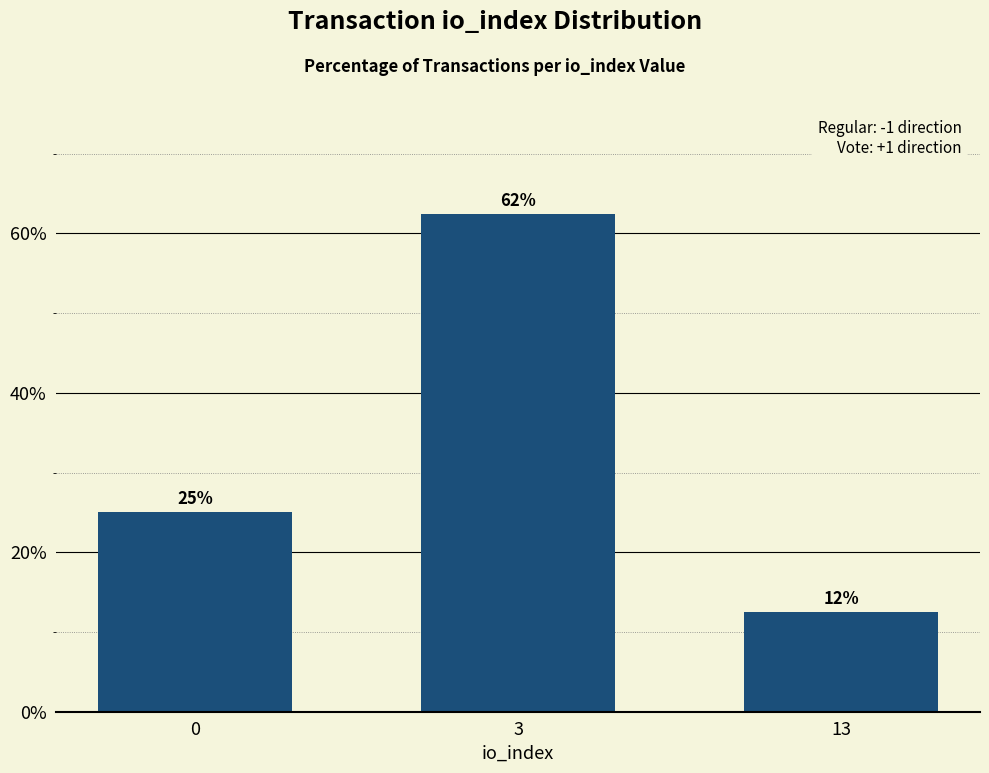

What is the sum of all values?

100.0